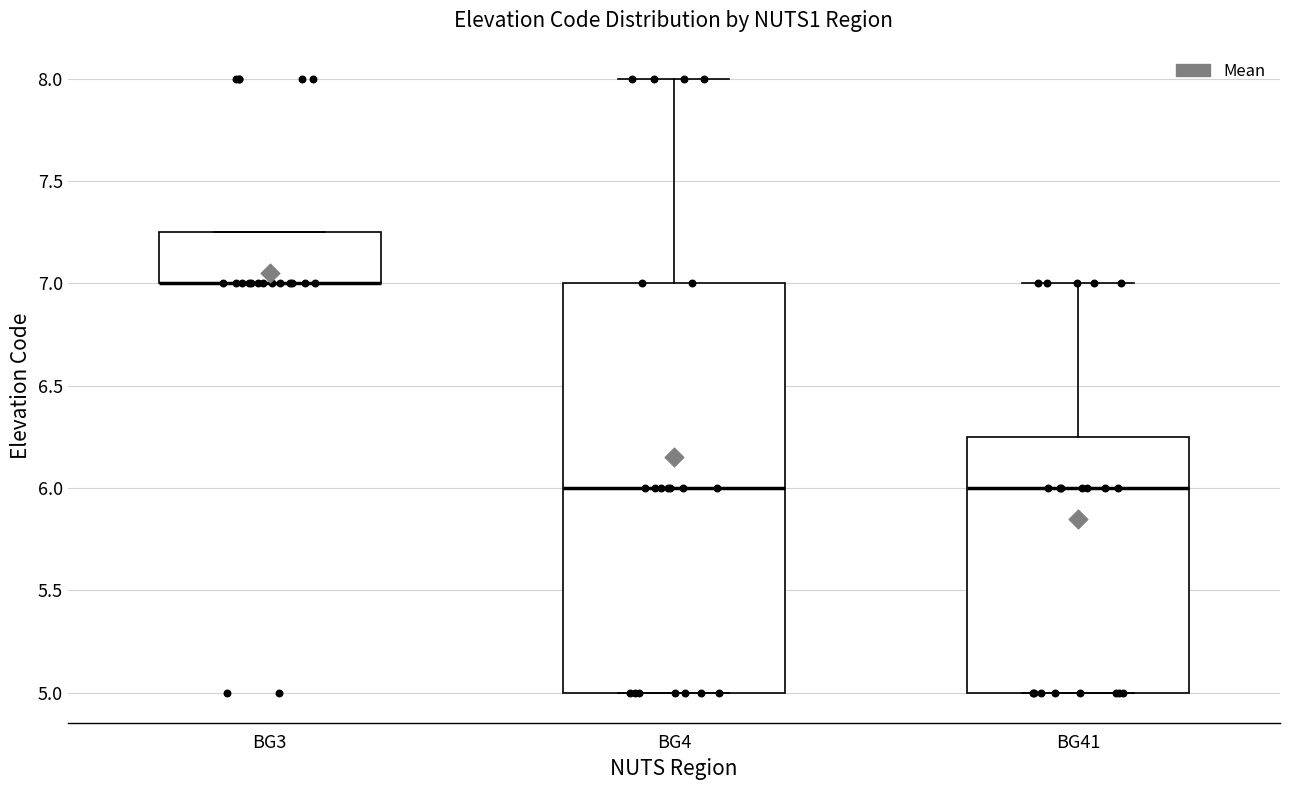

Reading left to right, transcribe this box plot: for each box, give where its median line is, the range the box spans, and where its two whiskers end, as read against the y-axis. The values are not printed on the chart, so give them approximately, as read against the axis.

BG3: median 7.00 (drawn on the box's lower edge), box 7.00 to 7.25, whiskers 7.00 to 7.25
BG4: median 6.00, box 5.00 to 7.00, whiskers 5.00 to 8.00
BG41: median 6.00, box 5.00 to 6.25, whiskers 5.00 to 7.00